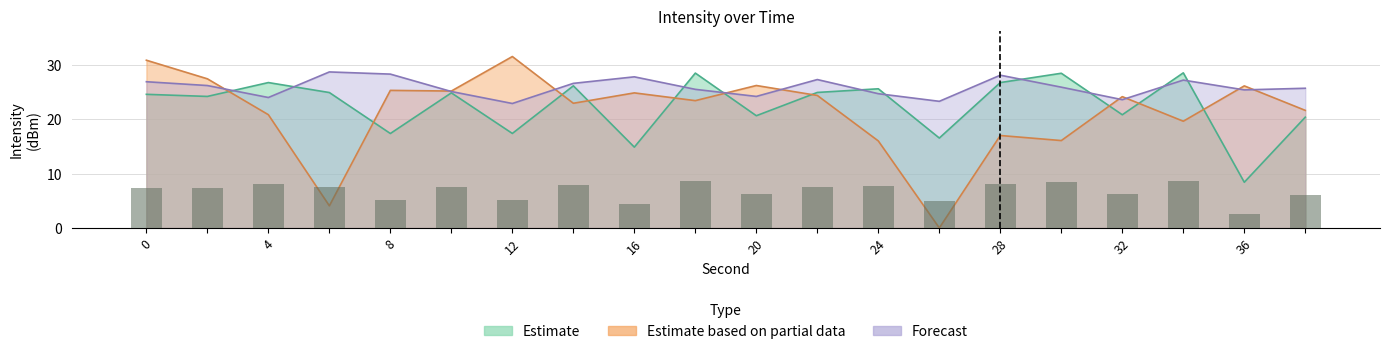

At how many categories does at least one series exceed 21?

20